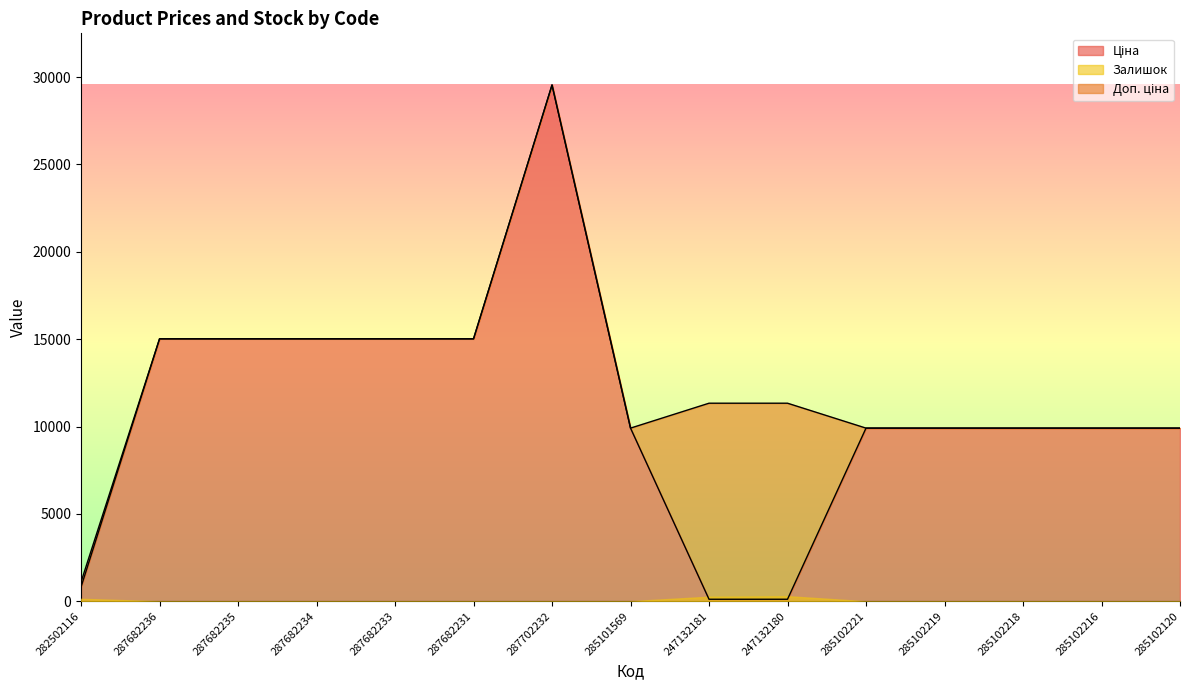

What is the greatest value displayed?

29548.9